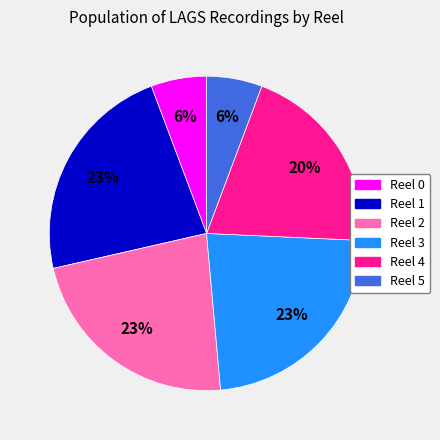

How many slices are in this pie chart?

6